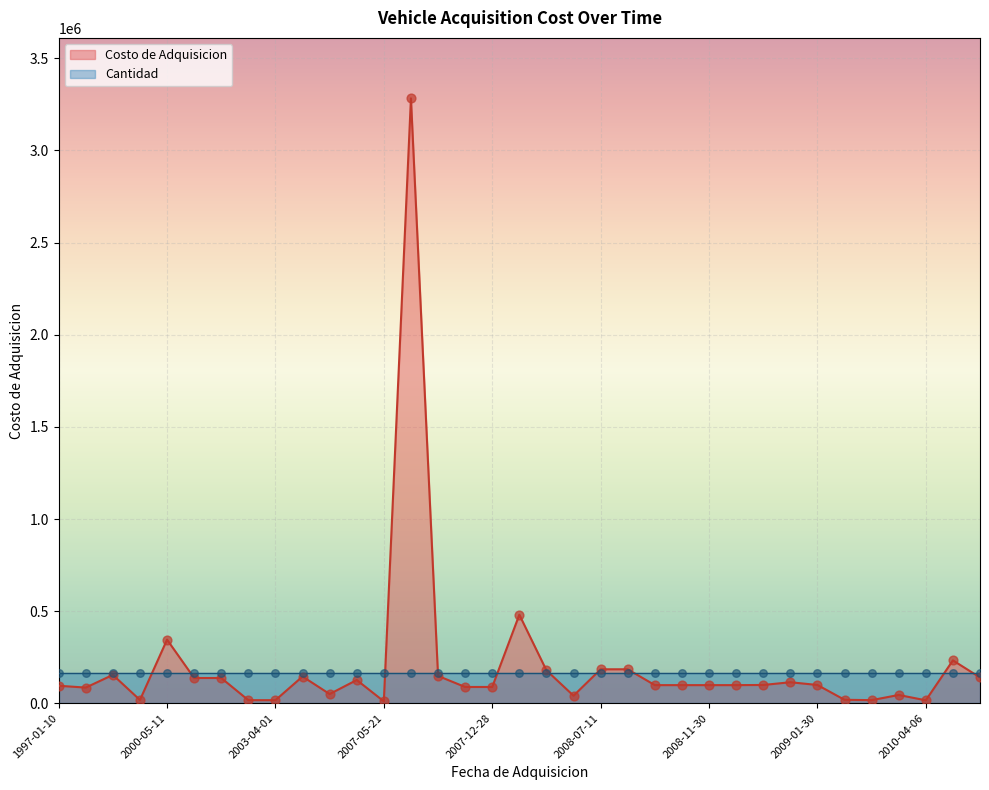

What is the change in value from 2000-05-11 to 2007-05-21?

-334872.6